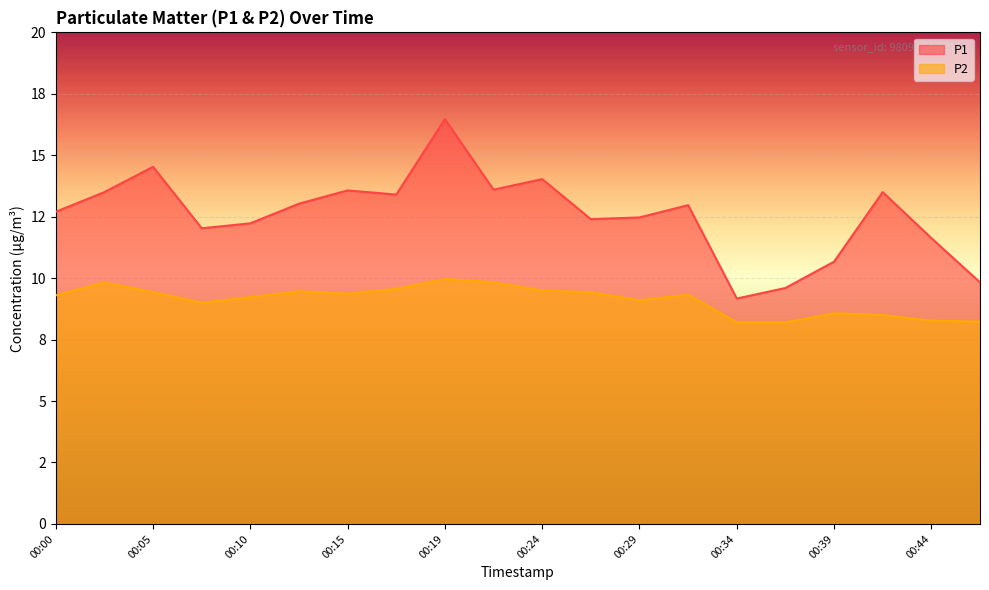

What is the value of the P2 point at the 9th from the left?

10.0